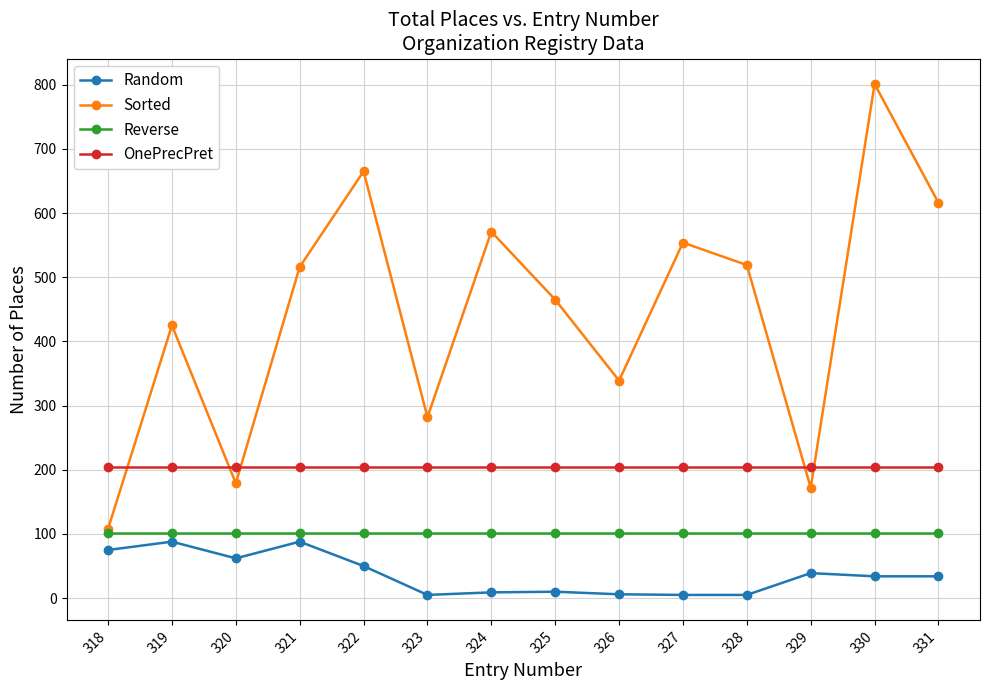

The value of OnePrecPret at 330 is 204. True or false?

True